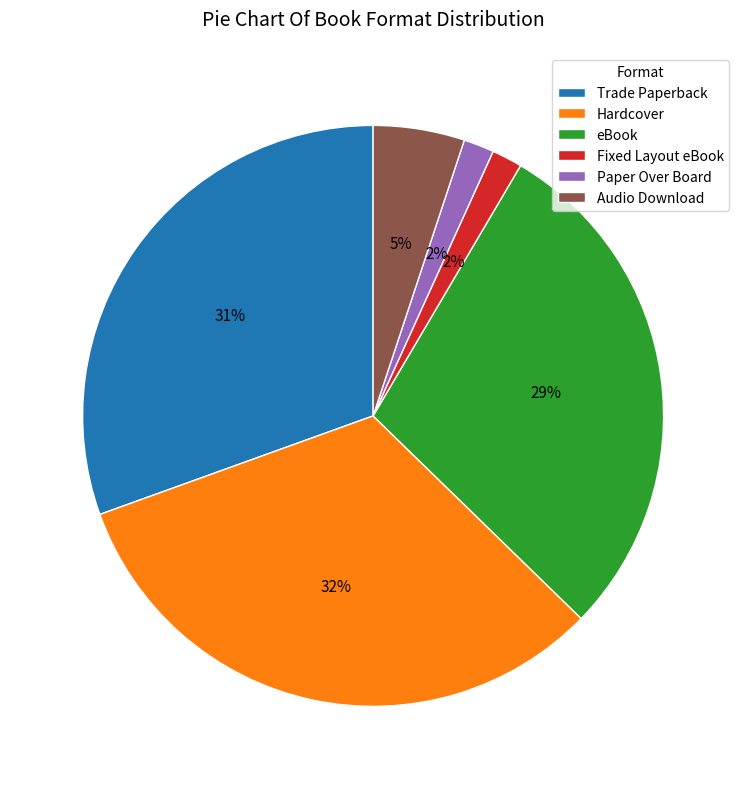

Is it true that eBook is 29% of the pie?

True